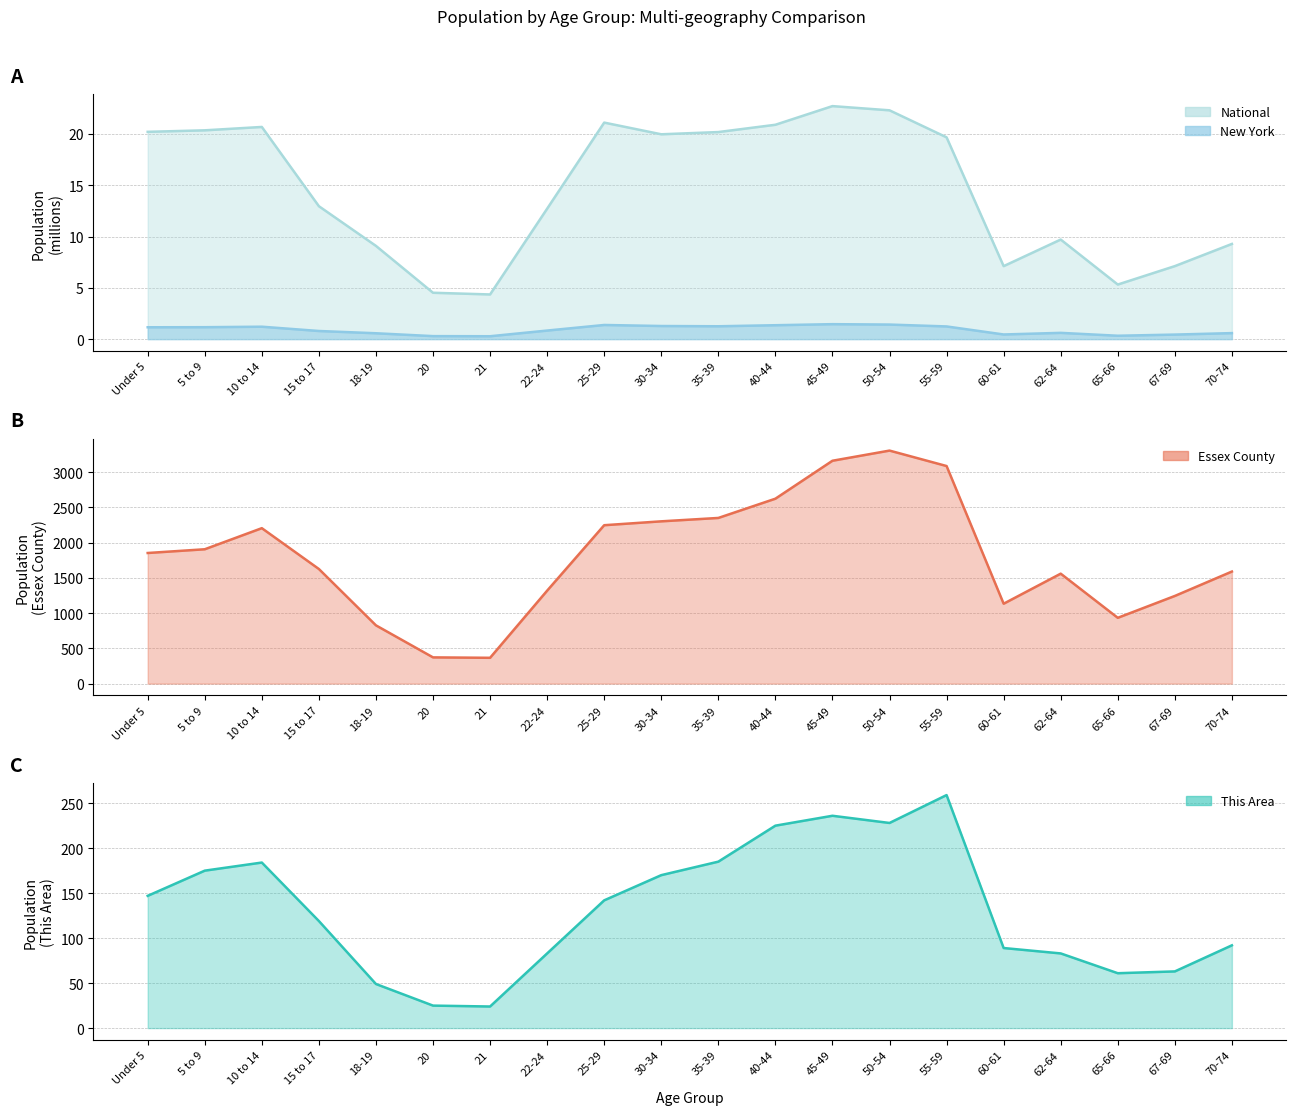

What position from the right is 22-24?

13